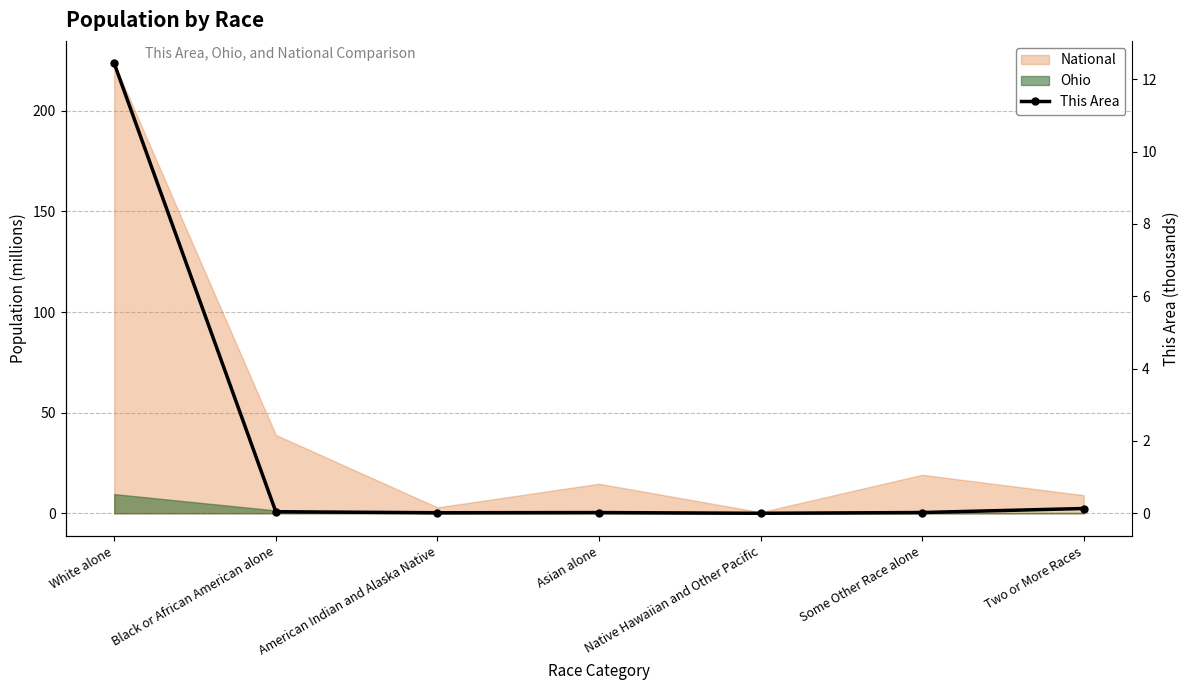

List the labels in order of value, smallest first.

Native Hawaiian and Other Pacific, American Indian and Alaska Native, Asian alone, Some Other Race alone, Black or African American alone, Two or More Races, White alone